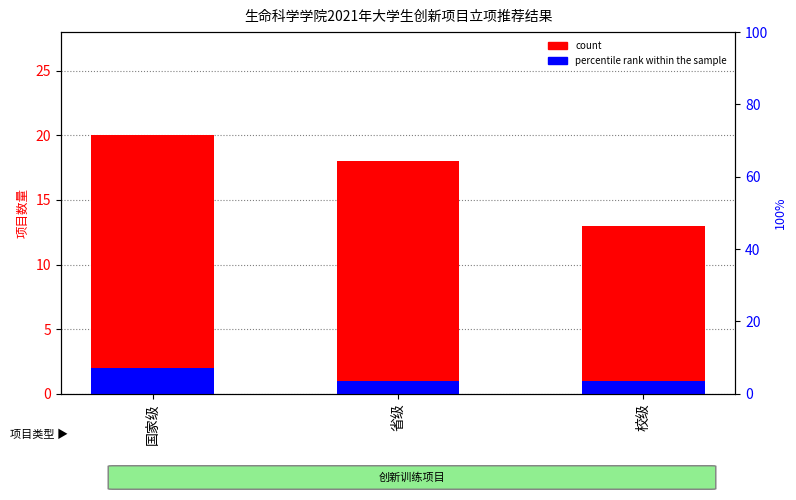

What is the label of the 3rd bar from the right?

国家级